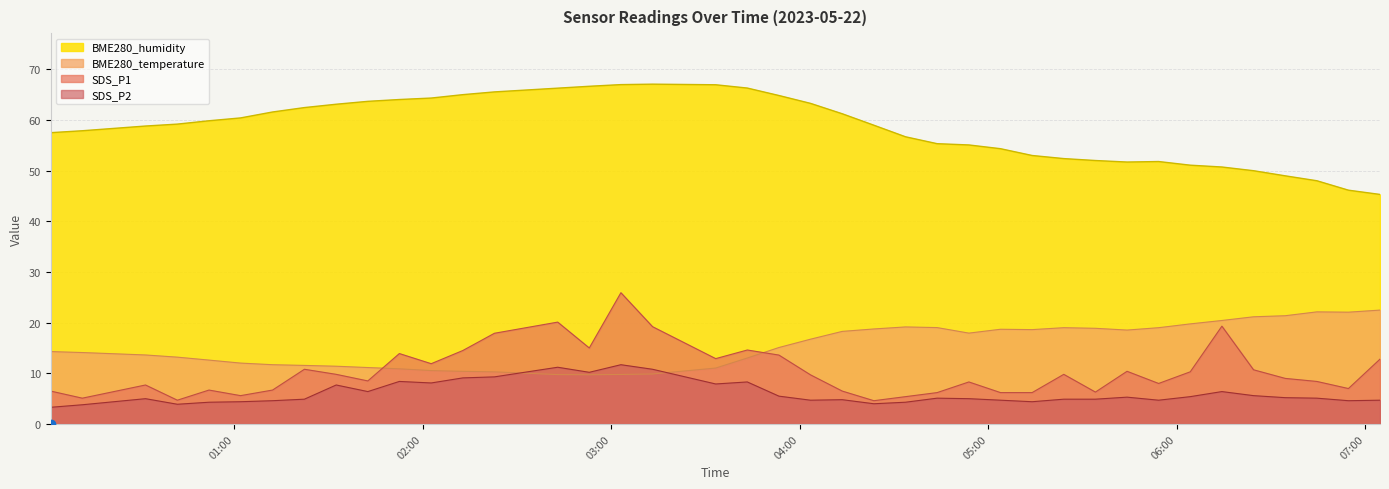

What is the spread (max minus min) of values at 2023/05/22 01:02:02?

56.0